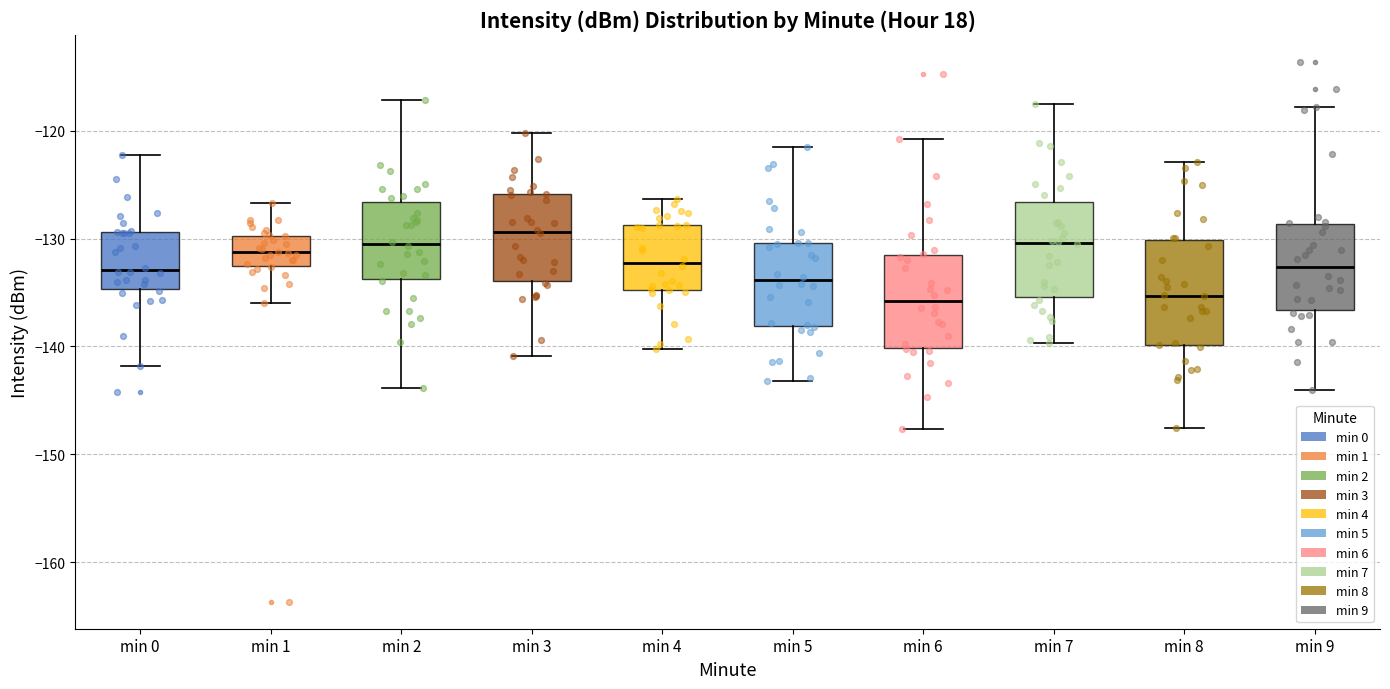

Where does the median line of the box for min 3 sit on the y-axis? The values are not printed on the chart, so give them approximately, as read against the axis.

-129